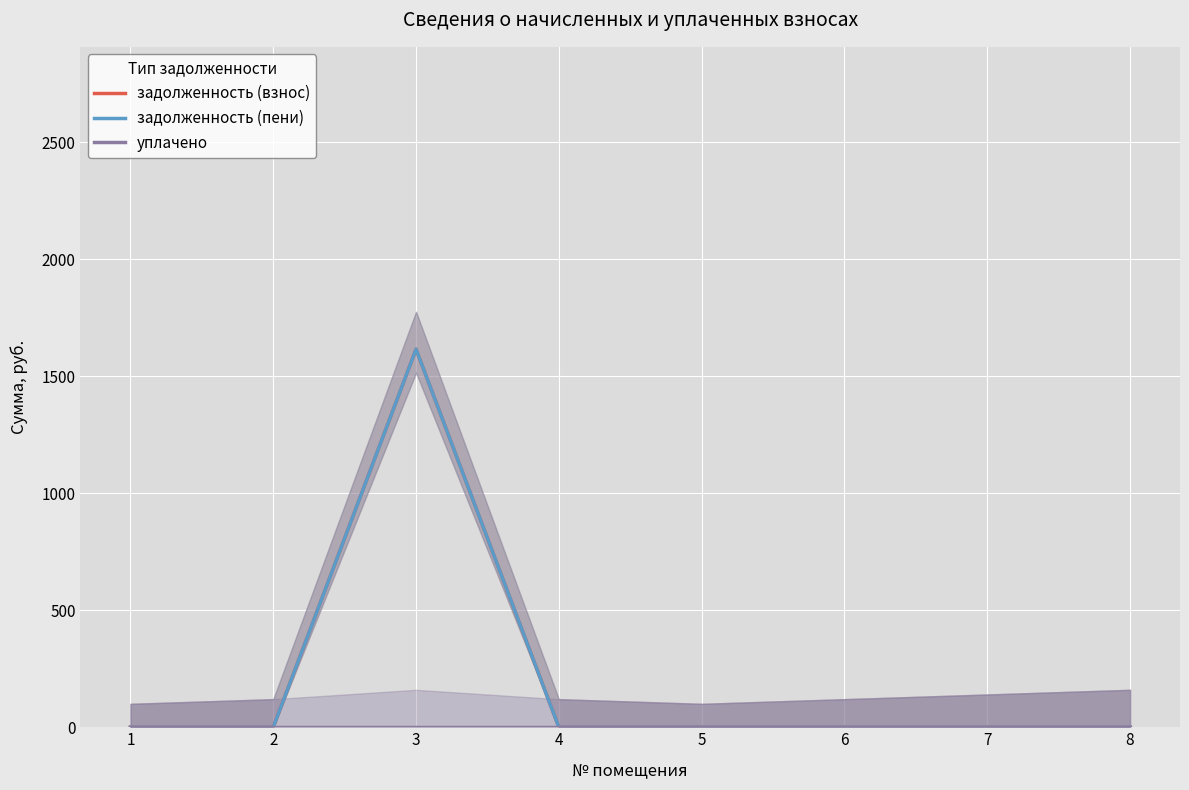

True or false: уплачено has a value of 0.0 at 6.

True